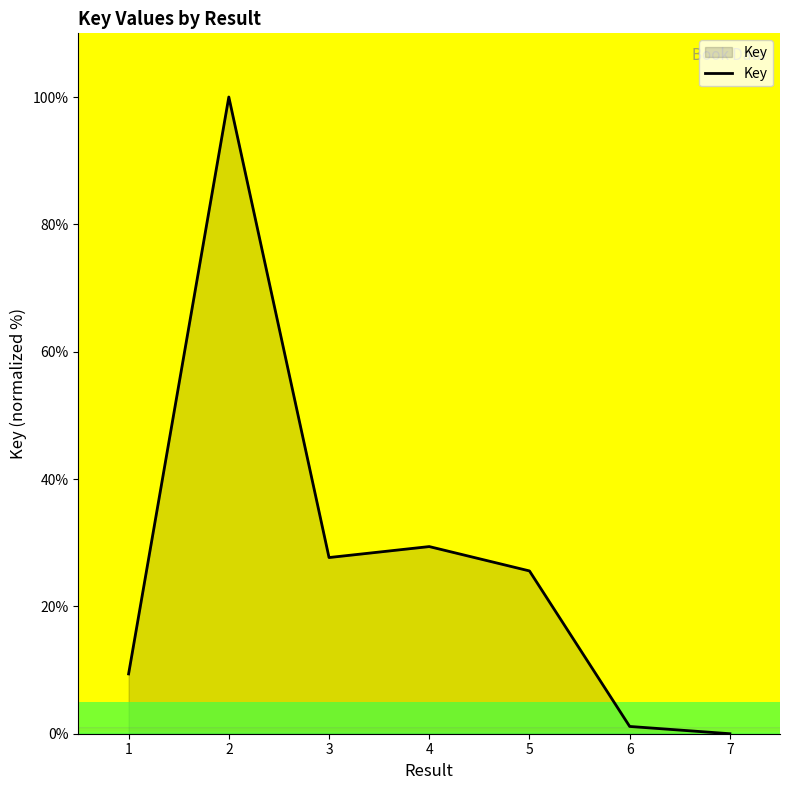

Reading left to right, what are all the values shown in this chart?

1=9.4	2=100.0	3=27.7	4=29.4	5=25.6	6=1.1	7=0.0